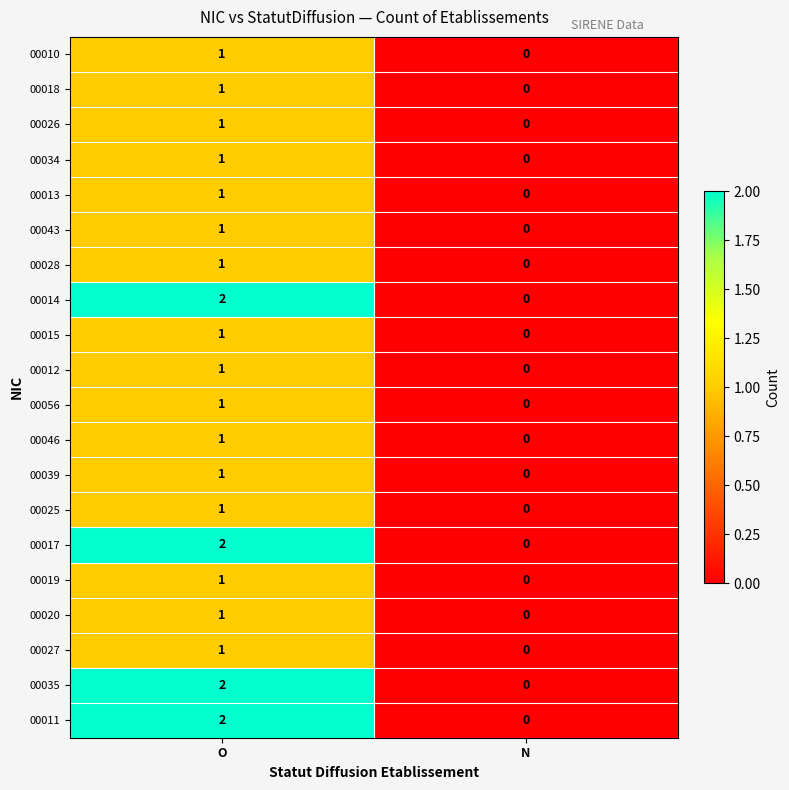

What is the total value across all series at O?

24